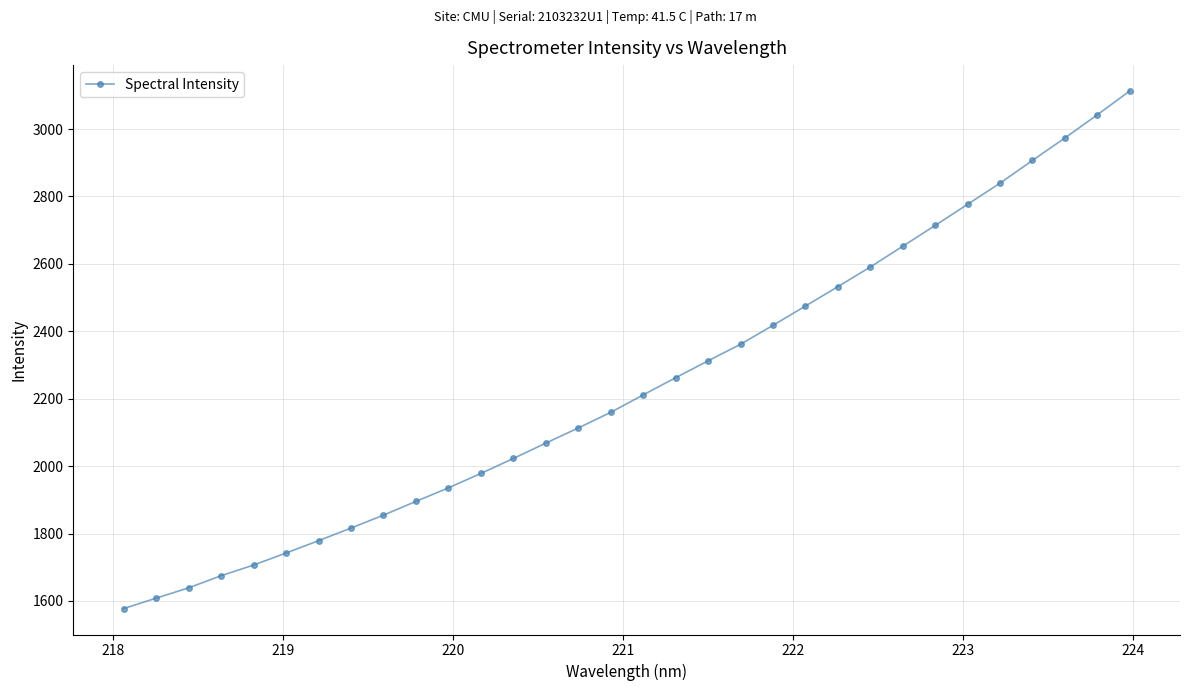

How many lines are shown in the chart?

1